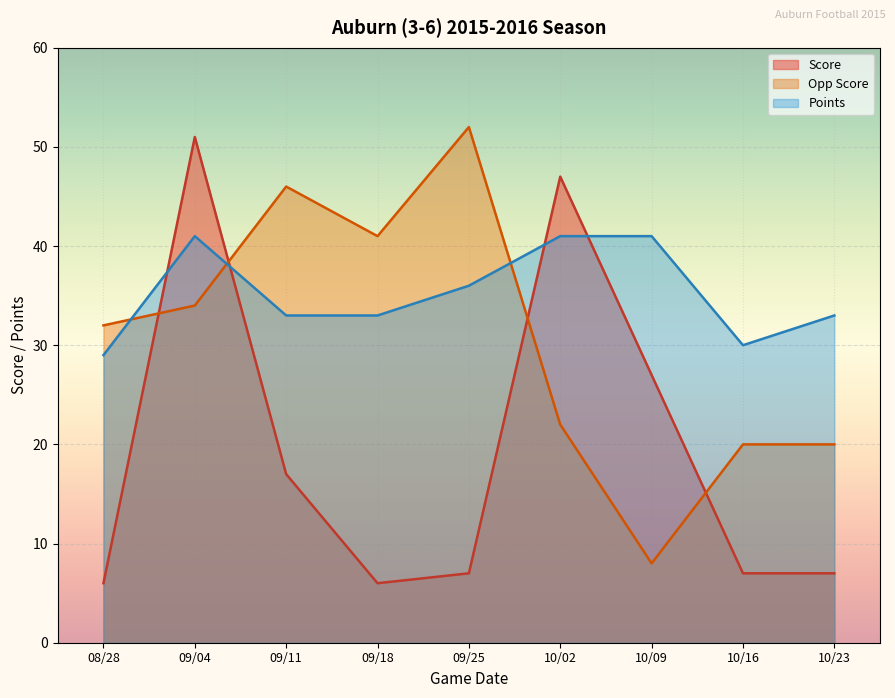

How many interior local valleys does the Opp Score series have?

2